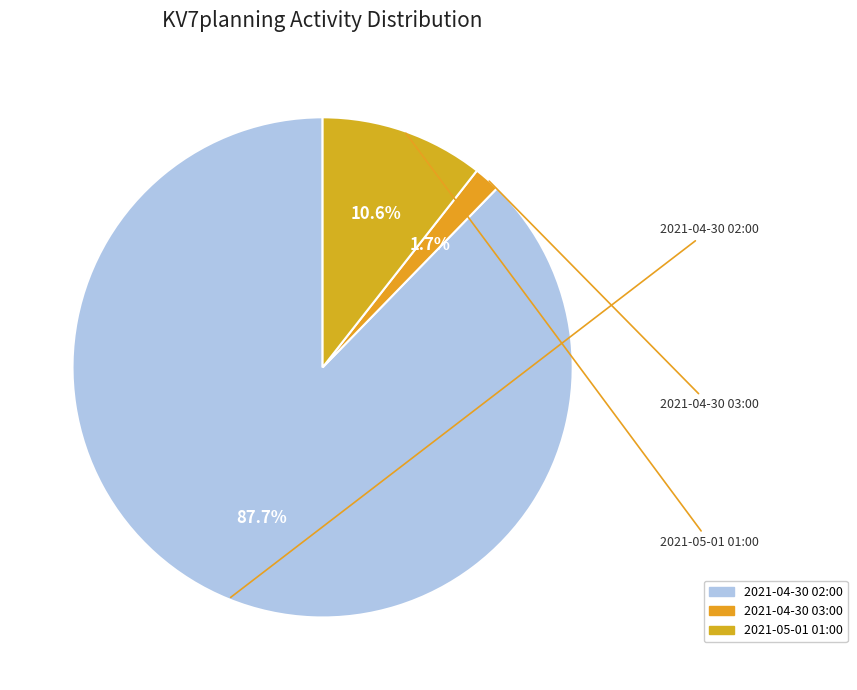

Rank the categories by value from lowest to highest.

2021-04-30 03:00, 2021-05-01 01:00, 2021-04-30 02:00